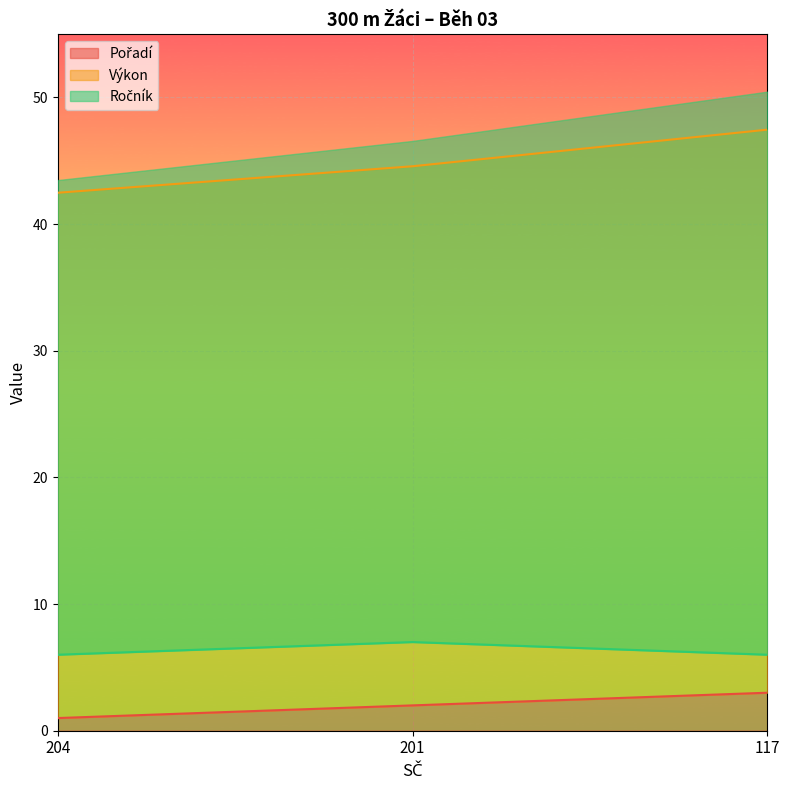

How many values in the Výkon series are below 44?

1